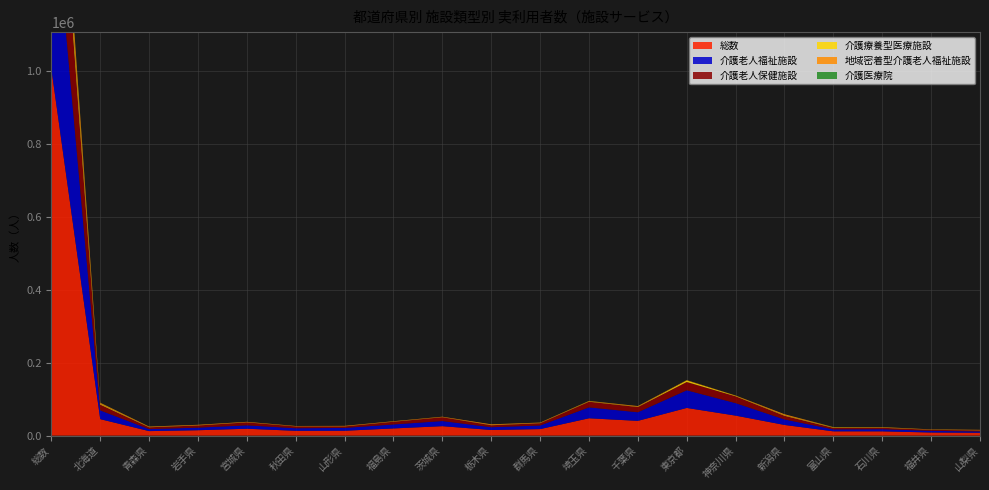

Reading right to left, what are all the values shown in this chart?

総数: 7930	8590	11750	11780	29320	54930	76030	40520	47640	17930	15500	25960	19750	13370	13240	18910	14830	12430	45250	1006840
介護老人福祉施設: 3580	4420	5930	5370	15100	34310	48470	23620	29940	9900	7550	14070	10920	7760	7020	9340	7070	5460	24060	544140
介護老人保健施設: 2750	2960	3920	4250	10050	18730	22710	14420	15510	6260	5440	10480	7510	4090	5020	8140	5980	5070	15850	359420
介護療養型医療施設: 180	270	670	1230	1440	1440	4340	870	970	310	460	370	440	90	320	130	310	790	2310	43350
地域密着型介護老人福祉施設: 1450	880	1090	670	2820	670	800	1710	1160	1360	2100	1050	940	1480	840	1350	1530	1130	2760	58700
介護医療院: 0	80	170	320	0	0	50	0	220	170	0	60	0	0	40	0	0	0	370	4400